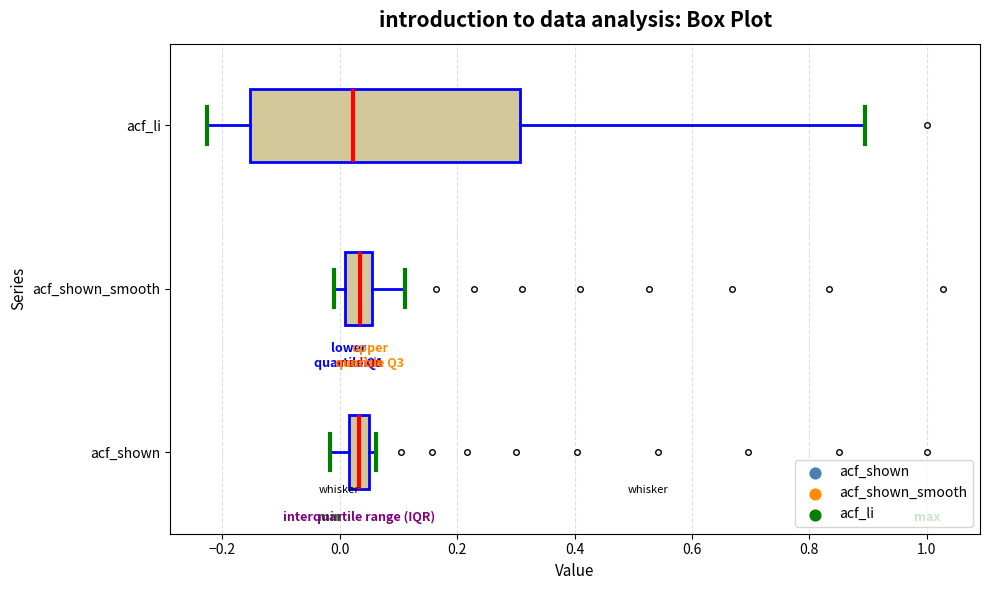

Reading bottom to top, transcribe this box plot: for each box, give where its median line is, the range the box spans, and where its two whiskers end, as read against the x-axis. The values are not printed on the chart, so give them approximately, as read against the axis.

acf_shown: median 0.04, box 0.02 to 0.06, whiskers -0.02 to 0.06 (just right of the box's right edge)
acf_shown_smooth: median 0.04, box 0.00 to 0.06, whiskers 0.00 (just left of the box's left edge) to 0.12
acf_li: median 0.02, box -0.16 to 0.30, whiskers -0.22 to 0.90